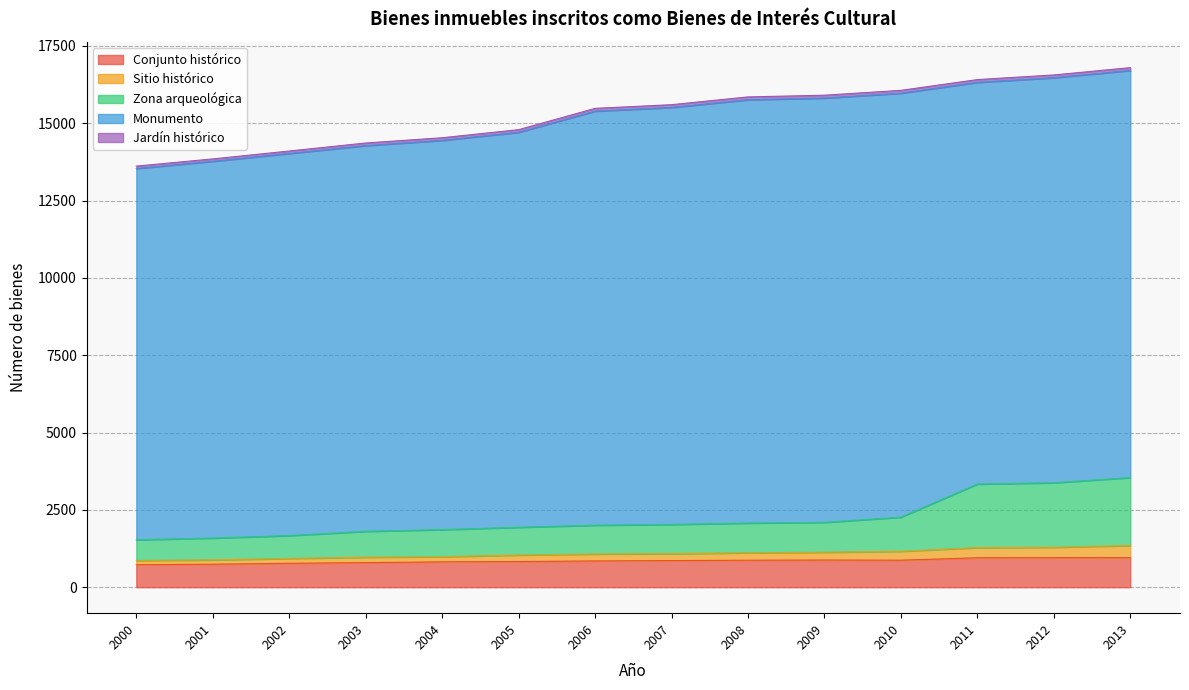

At which category is the sum across all series the highest?

2013